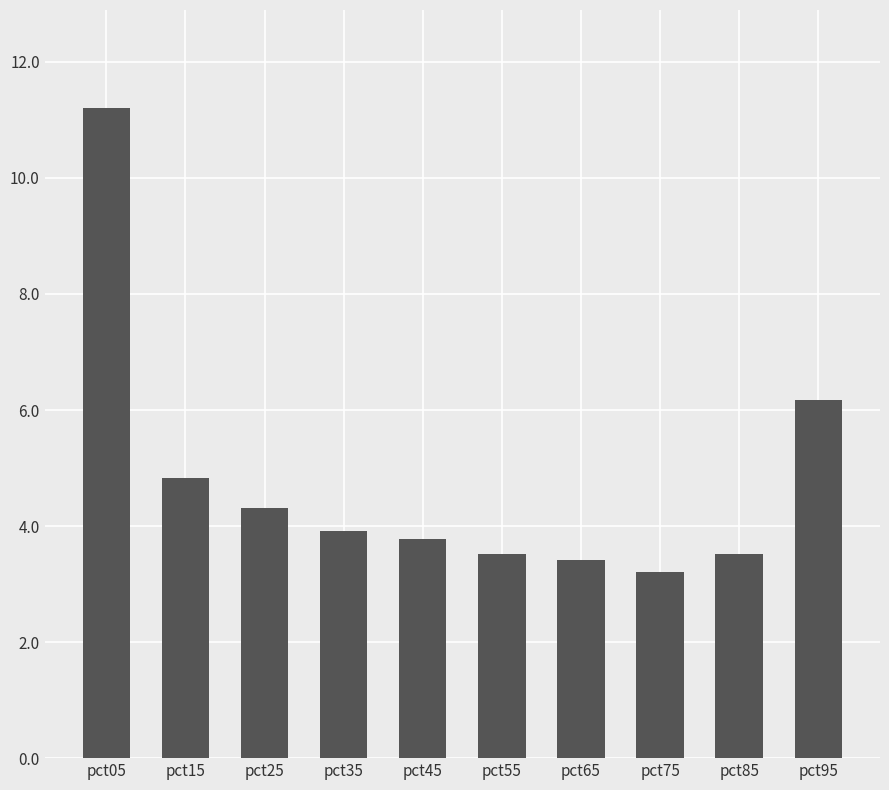

Between pct95 and pct75, which is larger?

pct95